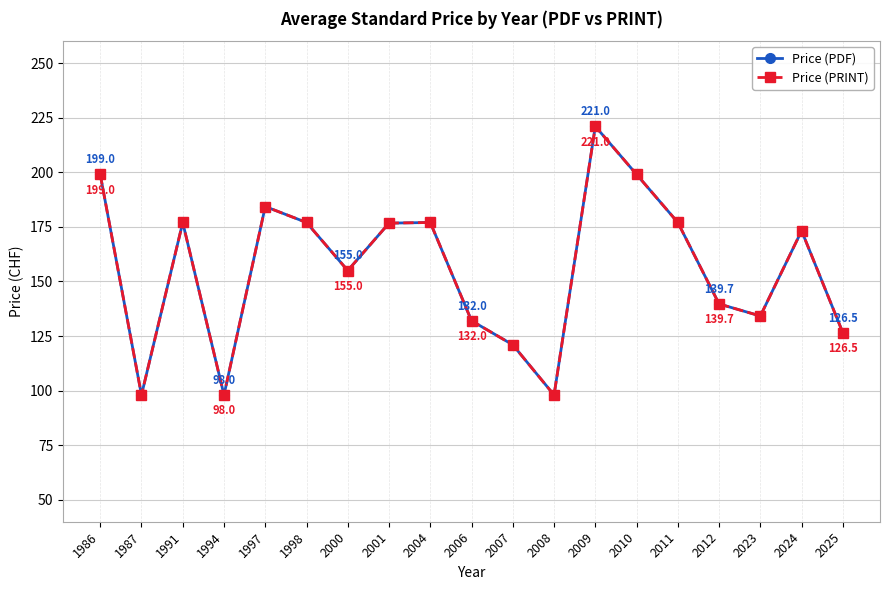

Which series has the largest range (max minus min)?

Price (PDF)